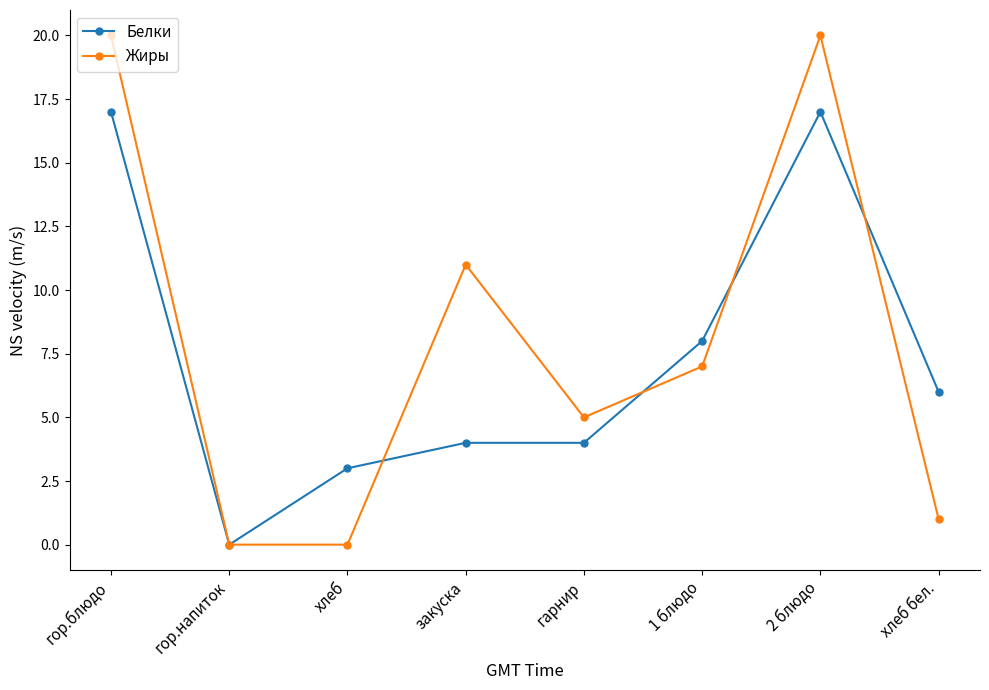

How many lines are shown in the chart?

2